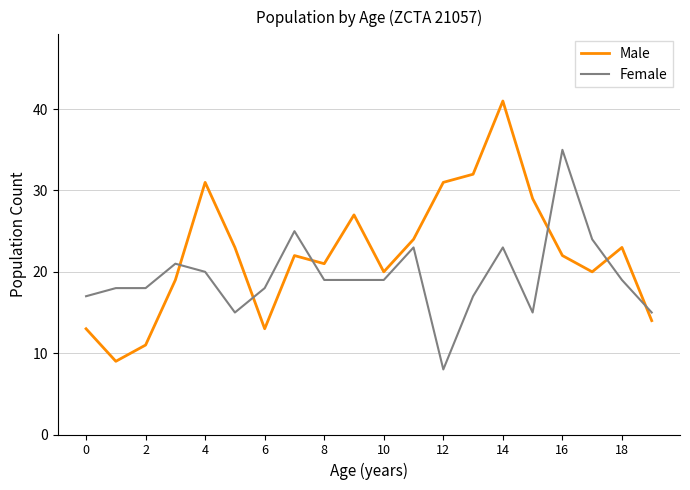

Reading right to left, extract all data points from this chart.

Male: 14	23	20	22	29	41	32	31	24	20	27	21	22	13	23	31	19	11	9	13
Female: 15	19	24	35	15	23	17	8	23	19	19	19	25	18	15	20	21	18	18	17